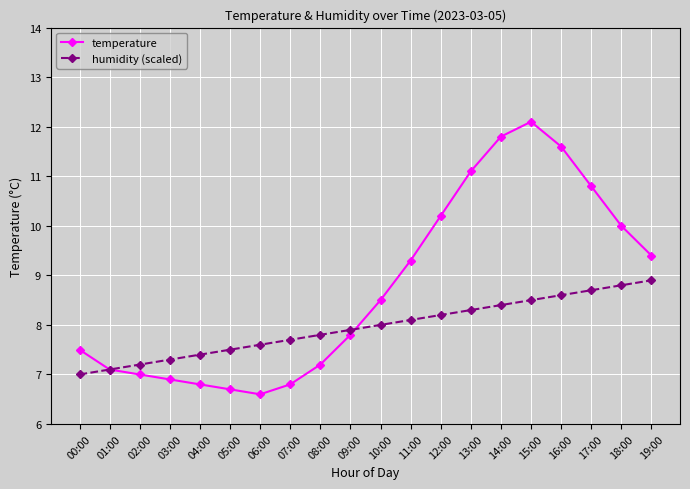

Reading right to left, extract all data points from this chart.

temperature: 19:00=9.4	18:00=10.0	17:00=10.8	16:00=11.6	15:00=12.1	14:00=11.8	13:00=11.1	12:00=10.2	11:00=9.3	10:00=8.5	09:00=7.8	08:00=7.2	07:00=6.8	06:00=6.6	05:00=6.7	04:00=6.8	03:00=6.9	02:00=7.0	01:00=7.1	00:00=7.5
humidity (scaled): 19:00=8.9	18:00=8.8	17:00=8.7	16:00=8.6	15:00=8.5	14:00=8.4	13:00=8.3	12:00=8.2	11:00=8.1	10:00=8.0	09:00=7.9	08:00=7.8	07:00=7.7	06:00=7.6	05:00=7.5	04:00=7.4	03:00=7.3	02:00=7.2	01:00=7.1	00:00=7.0